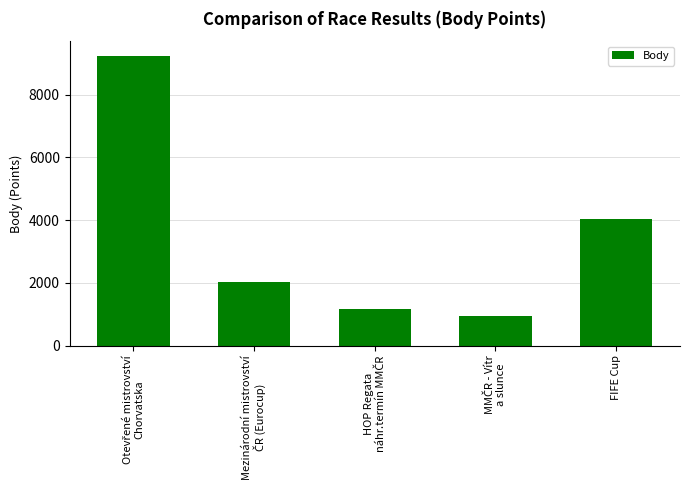

Reading right to left, extract all data points from this chart.

4047	950	1176	2030	9240